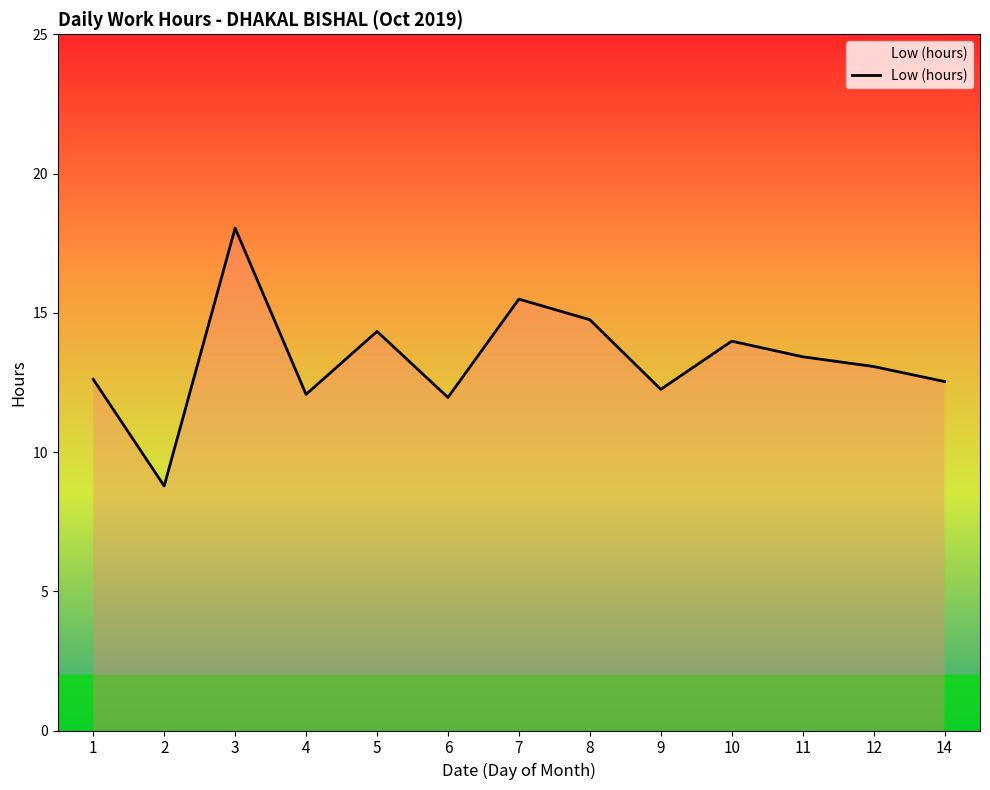

What is the change in value from 2 to 8?

+6.0